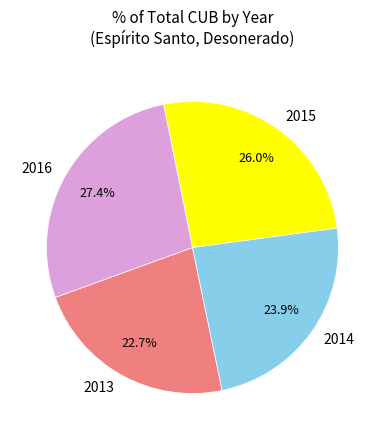

What is the ratio of the value at 2016 to the value at 2014?

1.1